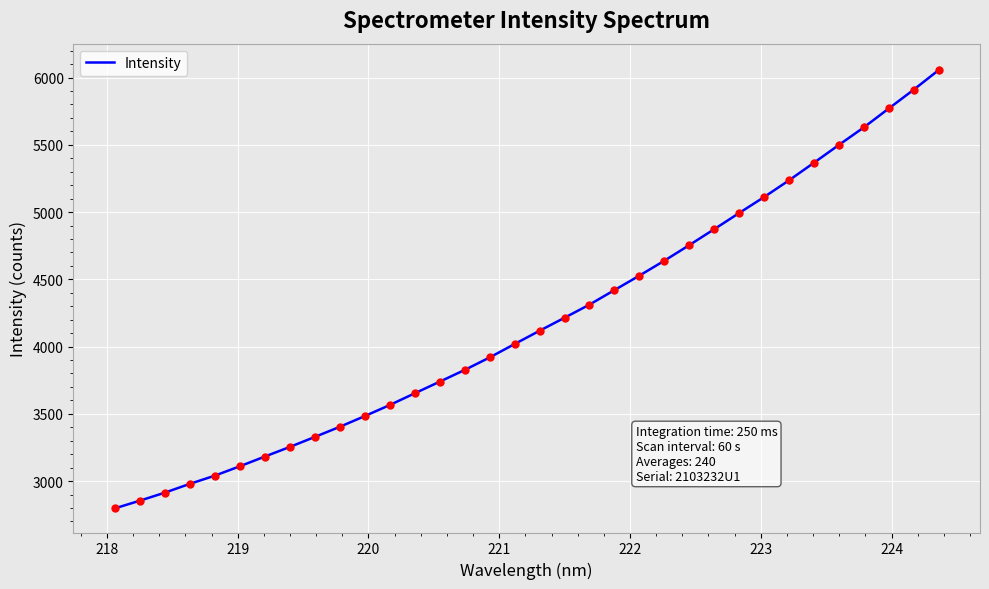

What is the difference between the maximum and minimum values?

3259.5